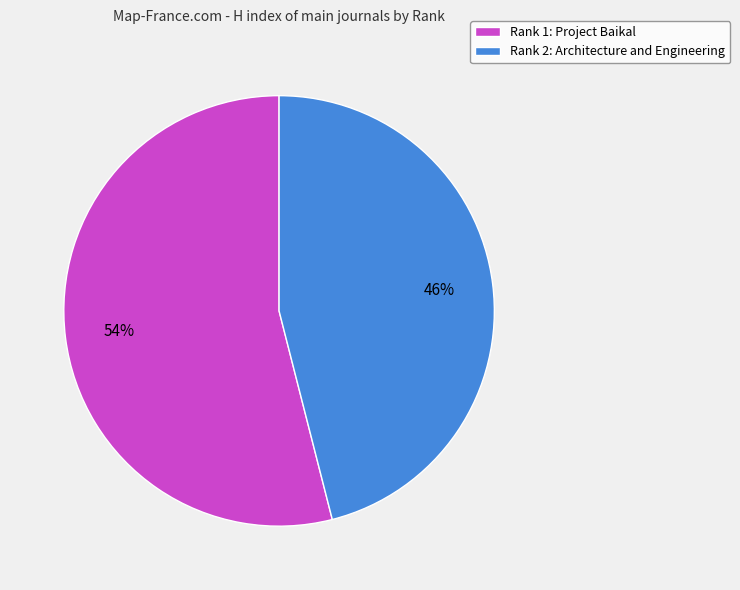

True or false: Rank 1: Project Baikal accounts for 54% of the total.

True